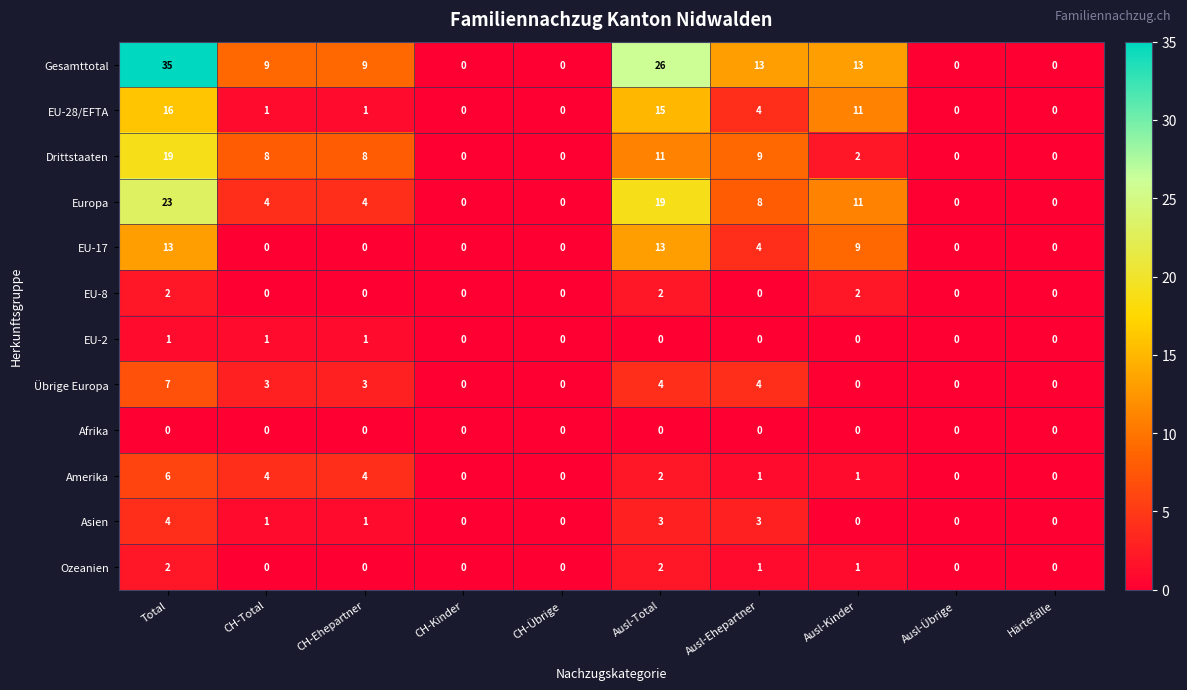

The EU-8 series shows 0 at Ausl-Ehepartner. True or false?

True